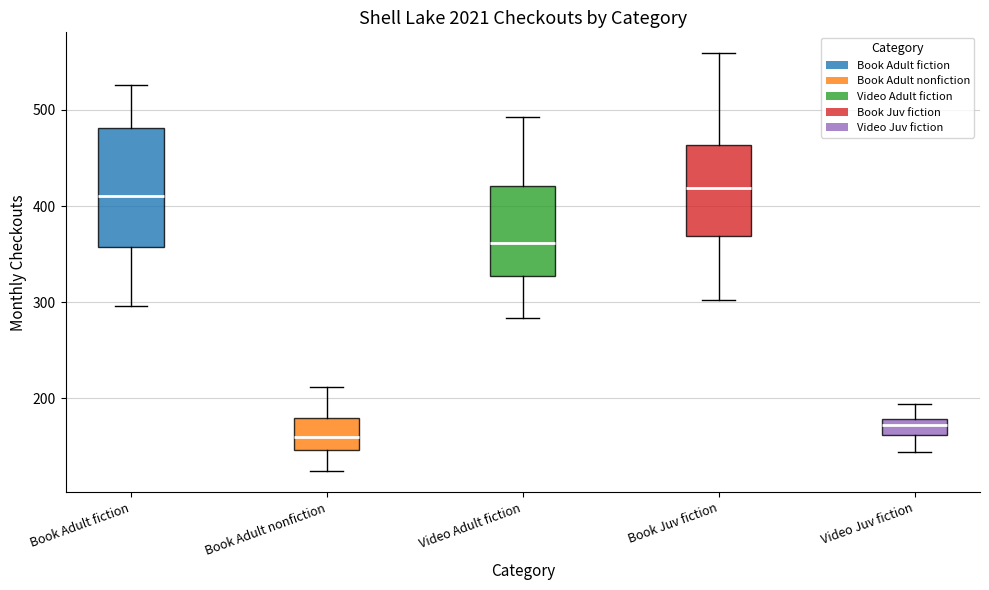

Reading left to right, transcribe this box plot: for each box, give where its median line is, the range the box spans, and where its two whiskers end, as read against the y-axis. The values are not printed on the chart, so give them approximately, as read against the axis.

Book Adult fiction: median 410, box 360 to 480, whiskers 300 to 530
Book Adult nonfiction: median 160, box 150 to 180, whiskers 120 to 210
Video Adult fiction: median 360, box 330 to 420, whiskers 280 to 490
Book Juv fiction: median 420, box 370 to 460, whiskers 300 to 560
Video Juv fiction: median 170, box 160 to 180, whiskers 140 to 190